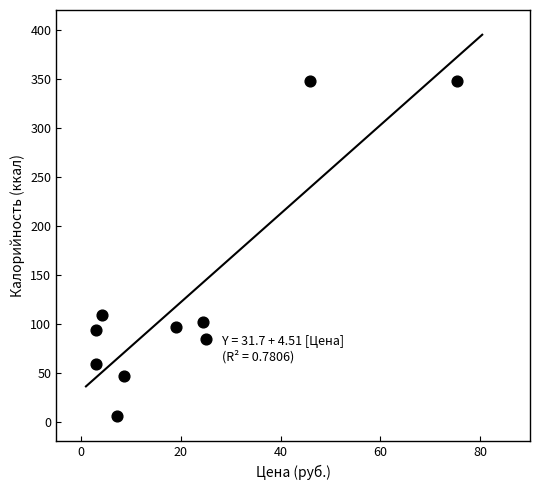

What Y value in the scatter plot is closest to 176?

109.4